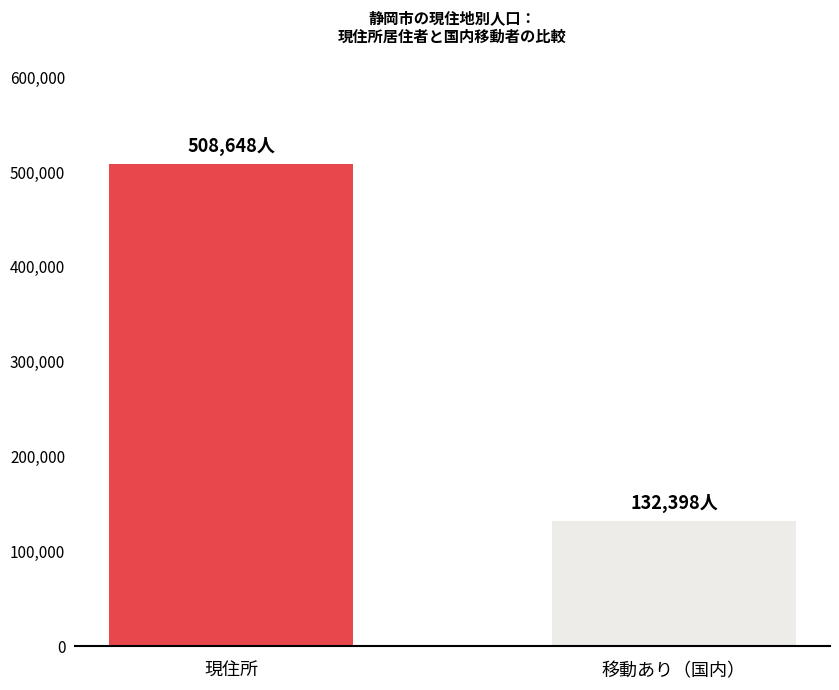

Rank the categories by value from lowest to highest.

移動あり（国内）, 現住所